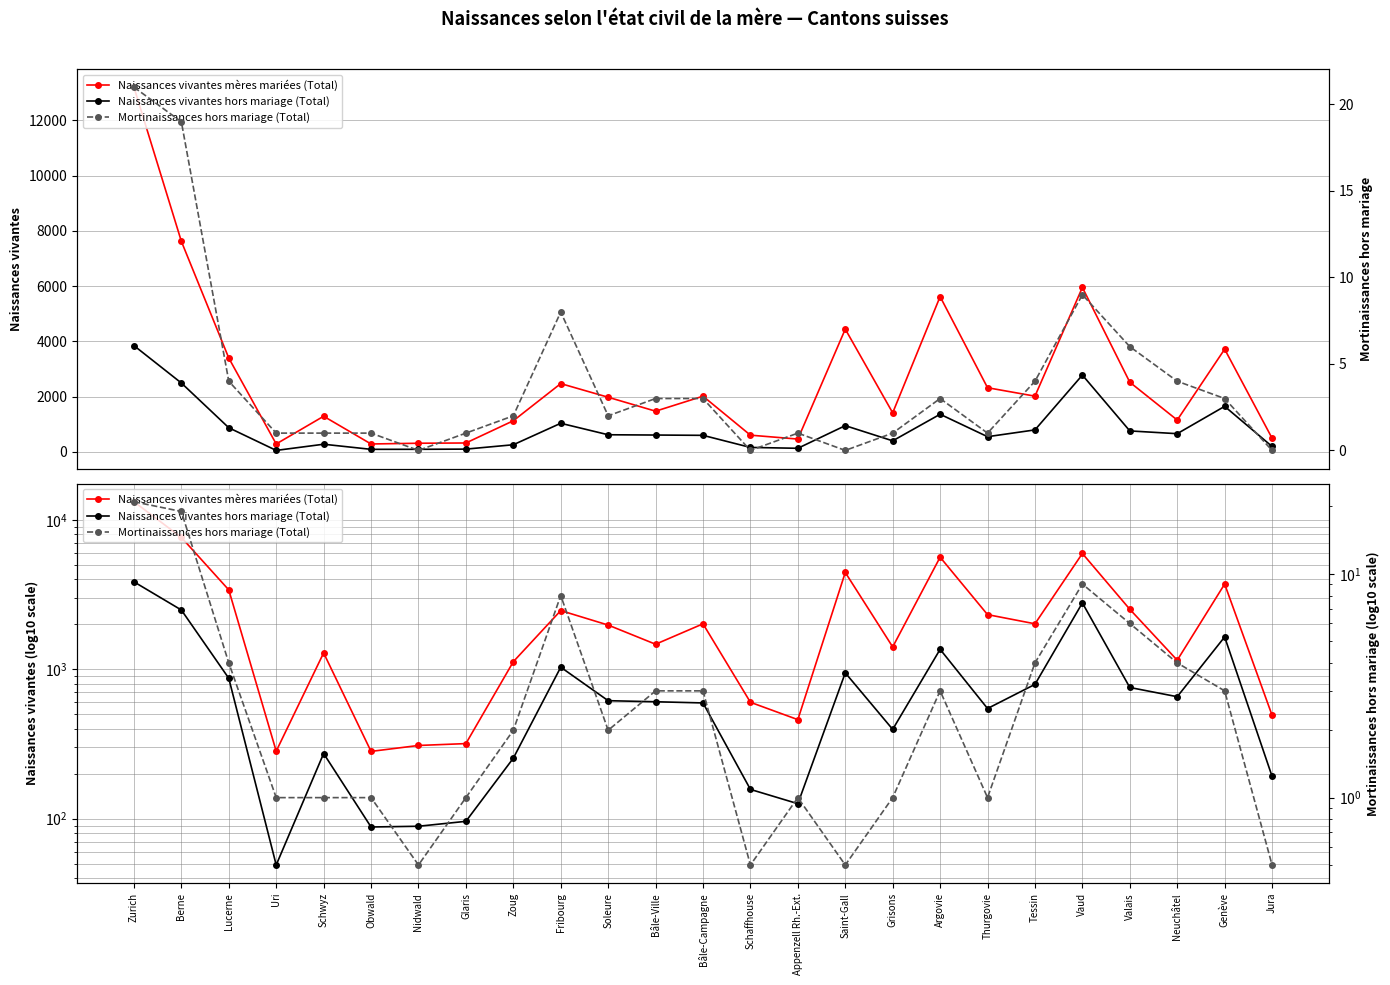

What is the smallest value displayed?

0.5